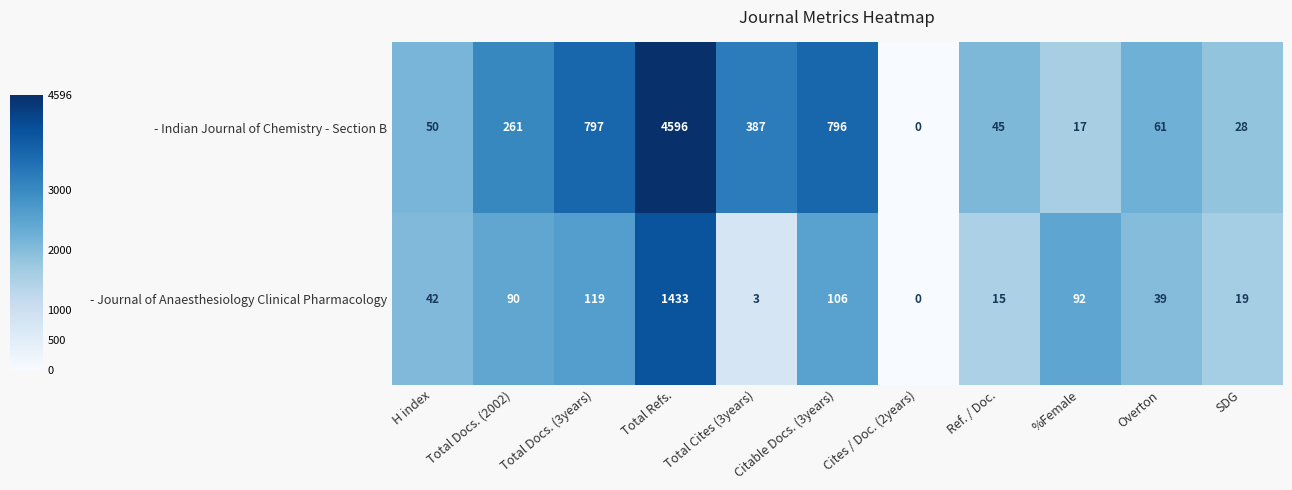

True or false: - Indian Journal of Chemistry - Section B has a value of 446 at Total Docs. (3years).

False